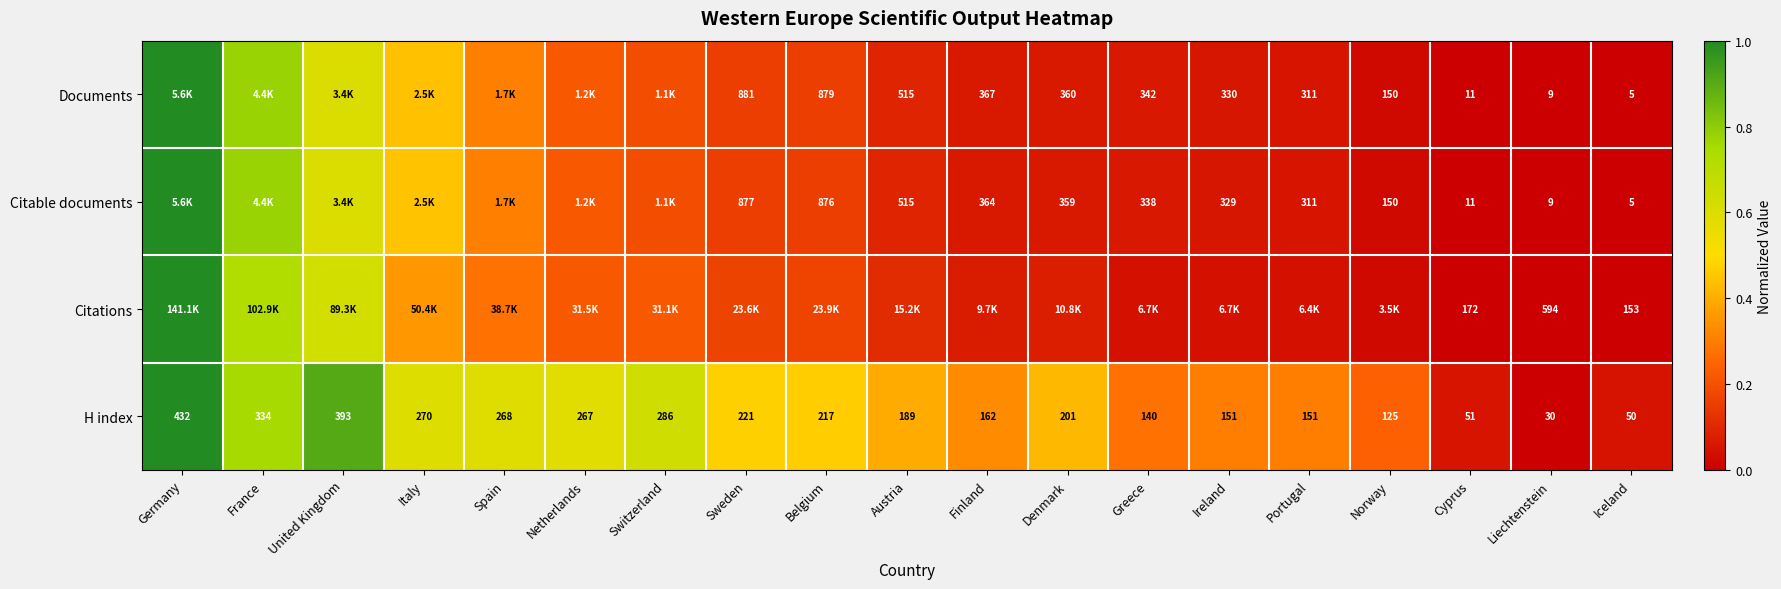

Where is Documents nearest to the value 0?

Iceland